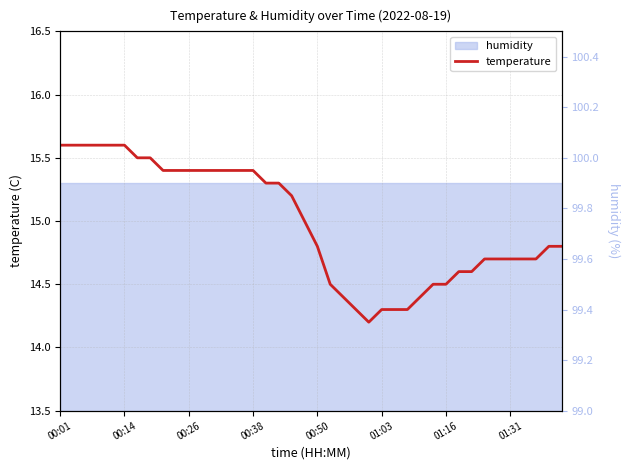

What is the ratio of the value at 25 to the value at 32?

1.0